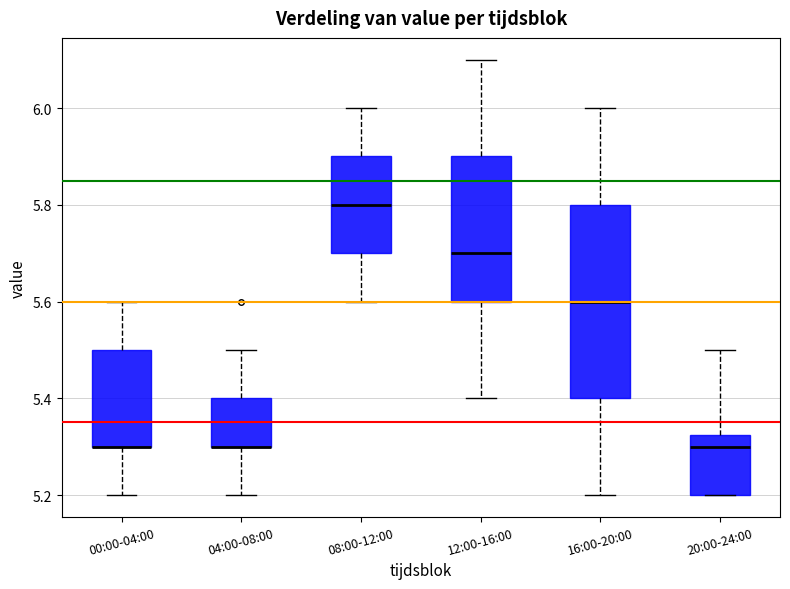

Reading left to right, transcribe this box plot: for each box, give where its median line is, the range the box spans, and where its two whiskers end, as read against the y-axis. The values are not printed on the chart, so give them approximately, as read against the axis.

00:00-04:00: median 5.30 (drawn on the box's lower edge), box 5.30 to 5.50, whiskers 5.20 to 5.60
04:00-08:00: median 5.30 (drawn on the box's lower edge), box 5.30 to 5.40, whiskers 5.20 to 5.50
08:00-12:00: median 5.80, box 5.70 to 5.90, whiskers 5.60 to 6.00
12:00-16:00: median 5.70, box 5.60 to 5.90, whiskers 5.40 to 6.10
16:00-20:00: median 5.60, box 5.40 to 5.80, whiskers 5.20 to 6.00
20:00-24:00: median 5.30, box 5.20 to 5.32, whiskers 5.20 to 5.50